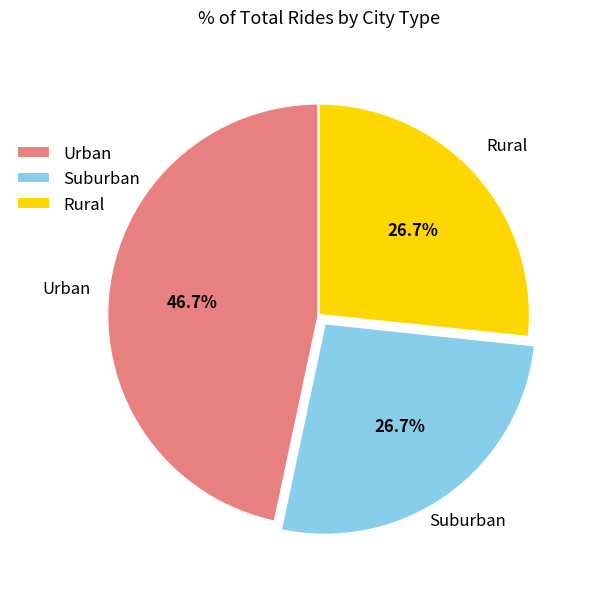

To the nearest percent, what is the average slice percentage?

33%